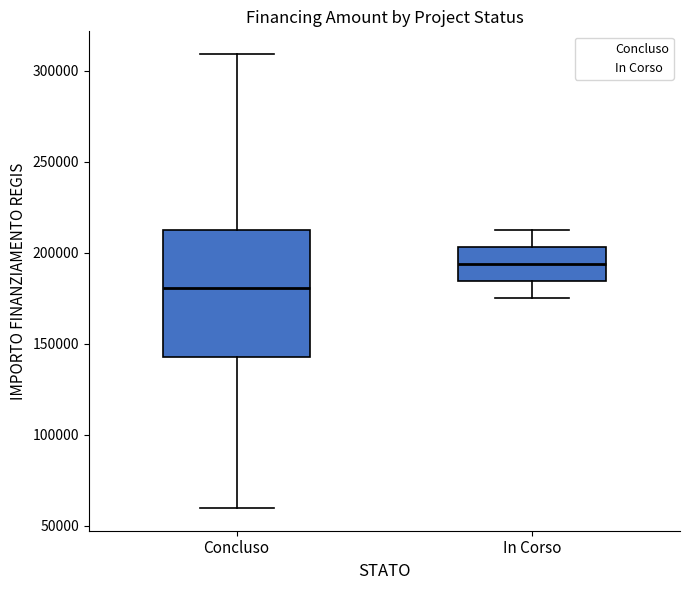

Where does the median line of the box for In Corso sit on the y-axis? The values are not printed on the chart, so give them approximately, as read against the axis.

195000